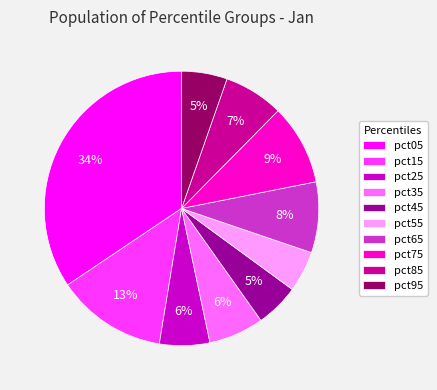

What is the largest slice in the pie chart?

pct05